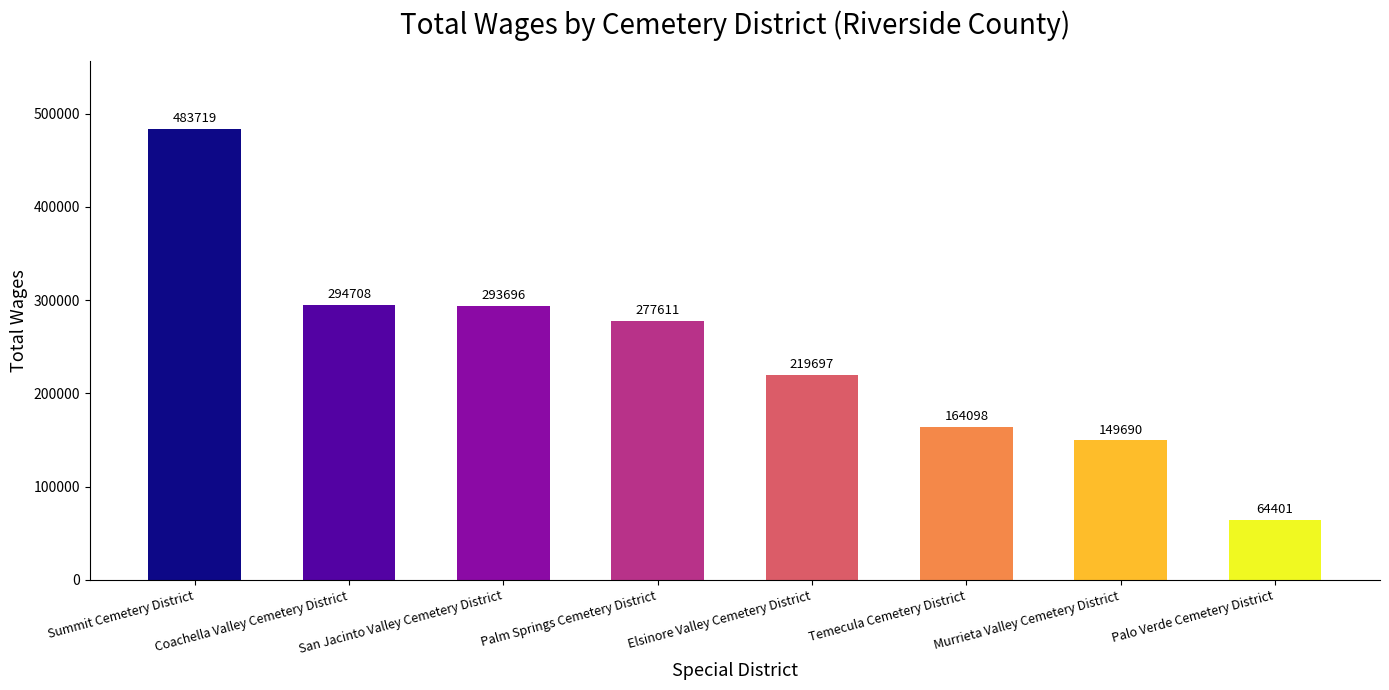

Between Elsinore Valley Cemetery District and Summit Cemetery District, which is larger?

Summit Cemetery District